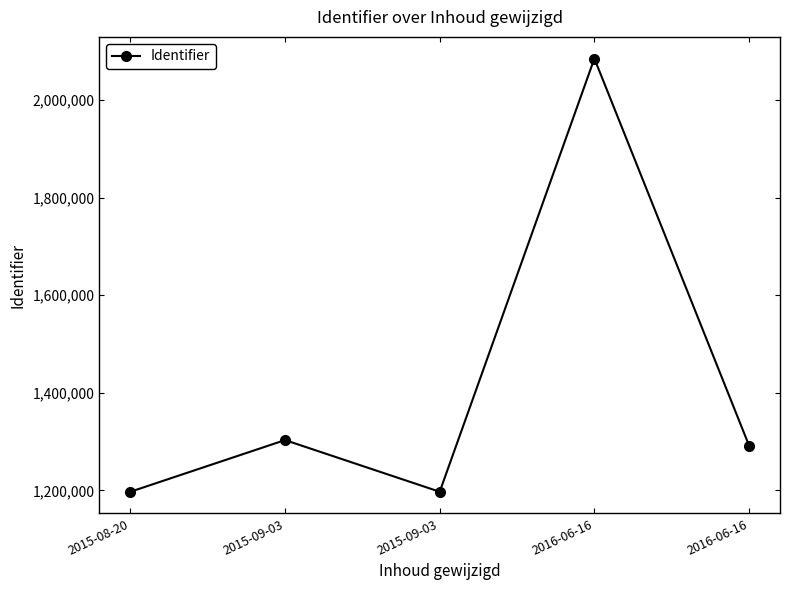

How many lines are shown in the chart?

1